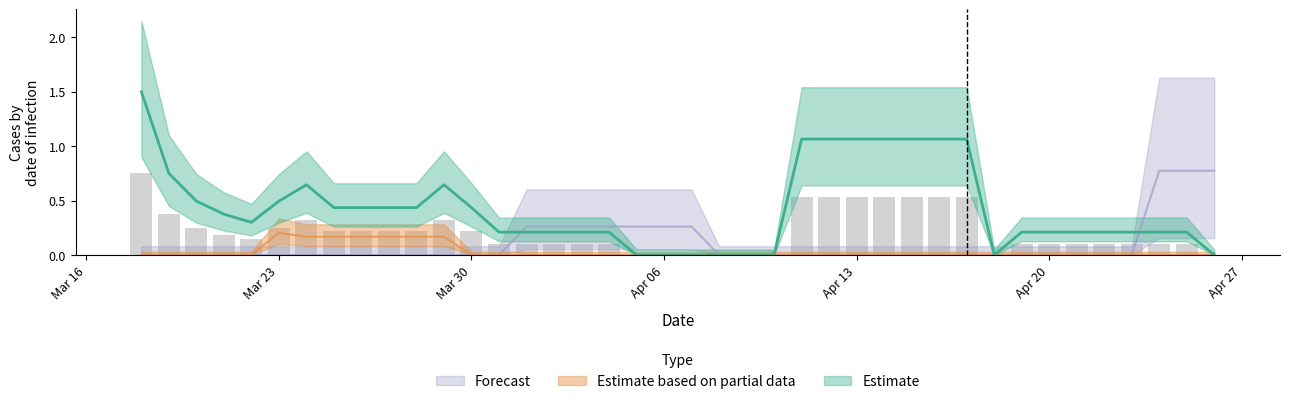

At how many categories does at least one series exceed 0?

36